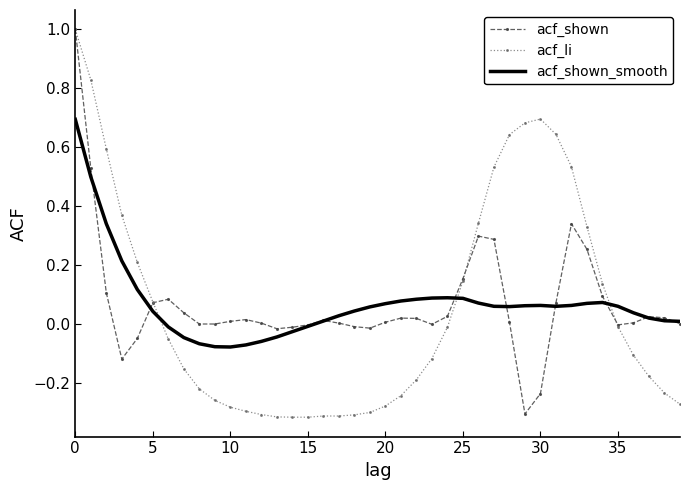

What is the maximum value shown in the chart?

1.0